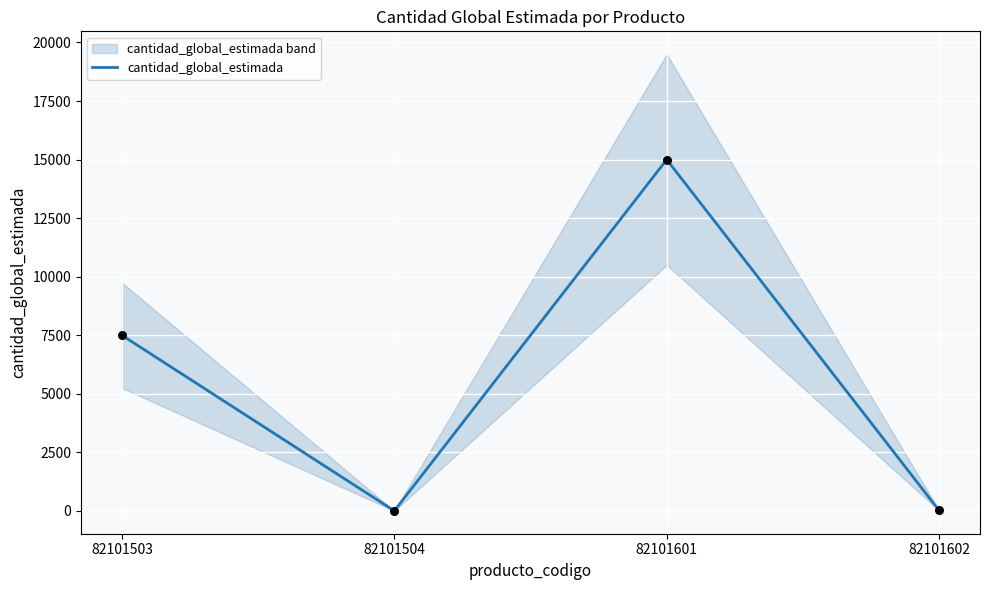

What is the change in value from 82101601 to 82101602?

-14980